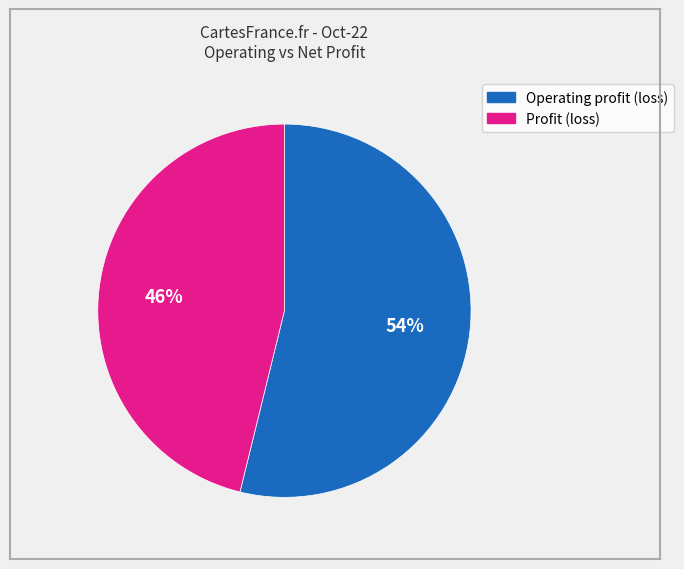

How many segments does this pie chart have?

2